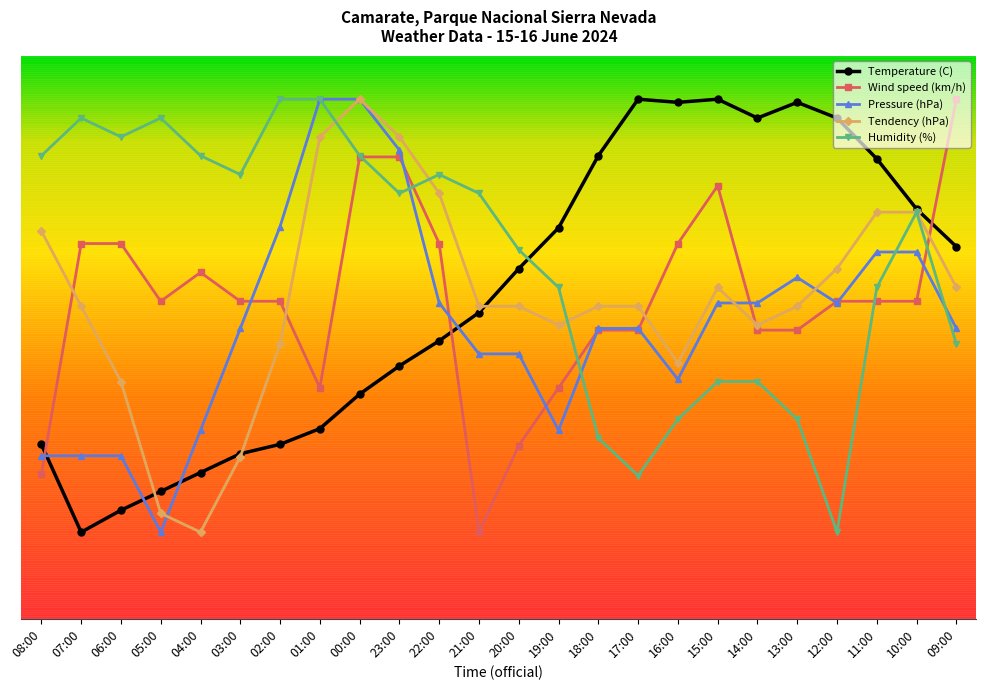

How many interior local peaks does the Temperature (C) series have?

3